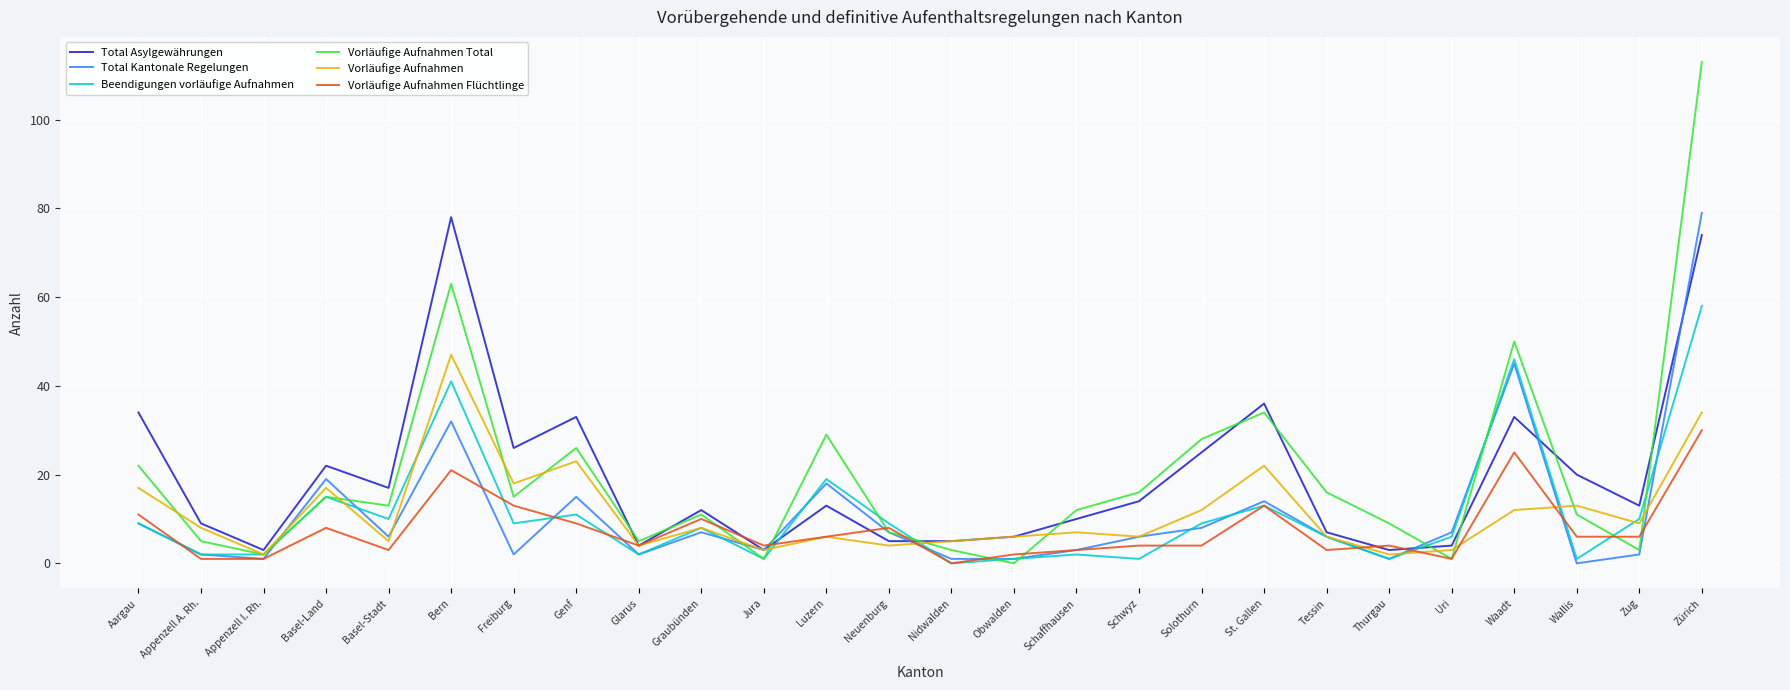

Where does the Vorläufige Aufnahmen Flüchtlinge series first go above 6?

Aargau